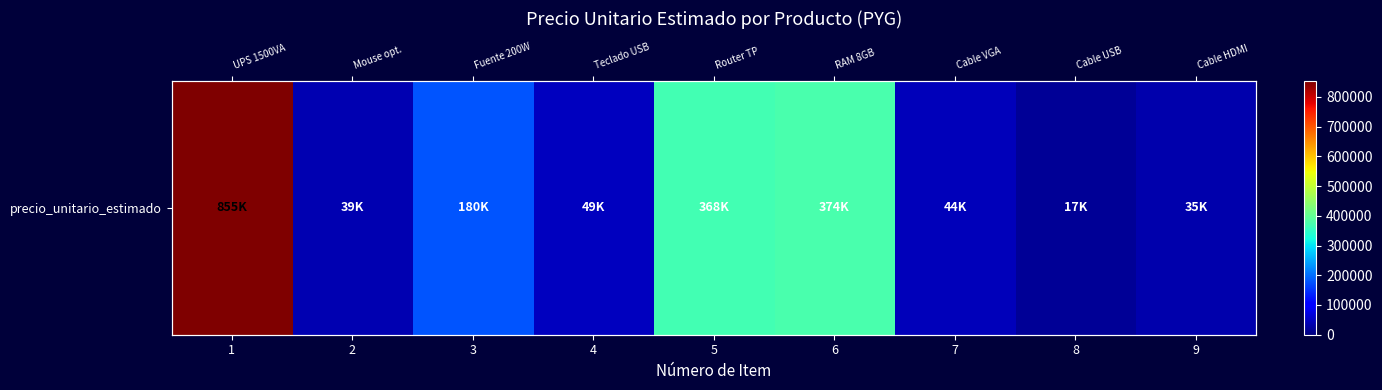

What is the approximate value at 6, to the nearest 50?

374350